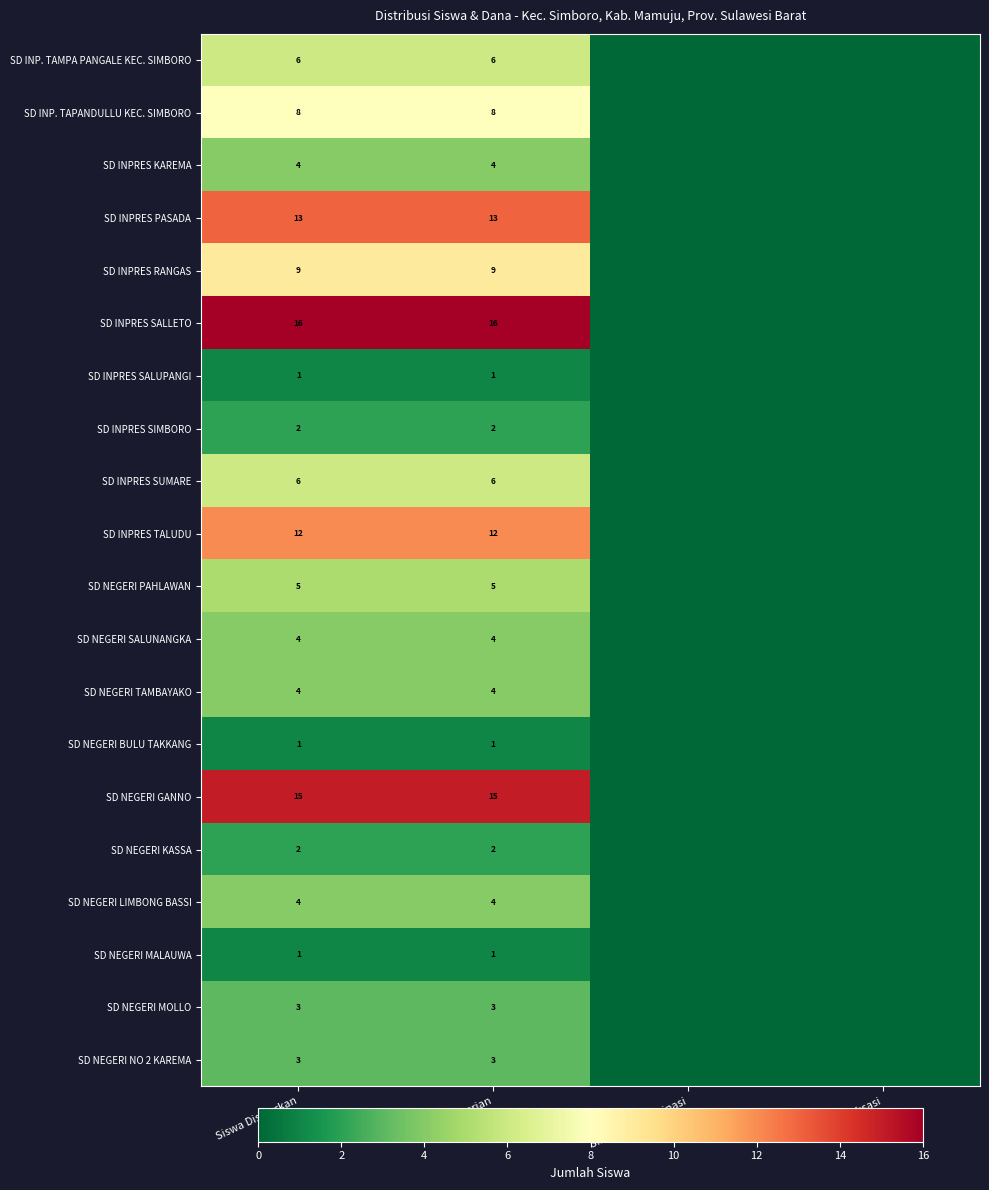

What is the sum of the SD NEGERI NO 2 KAREMA values at Siswa Disalurkan and Siswa Pemberian?

6